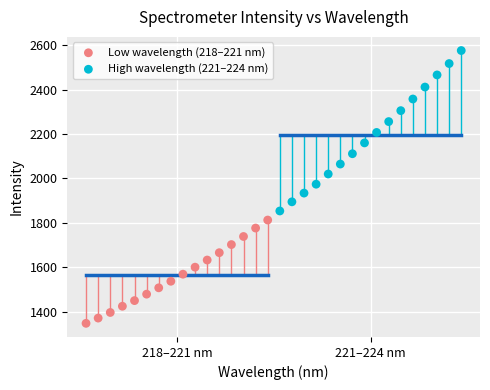

Which series reaches the minimum Y coordinate?

Low wavelength (218–221 nm)